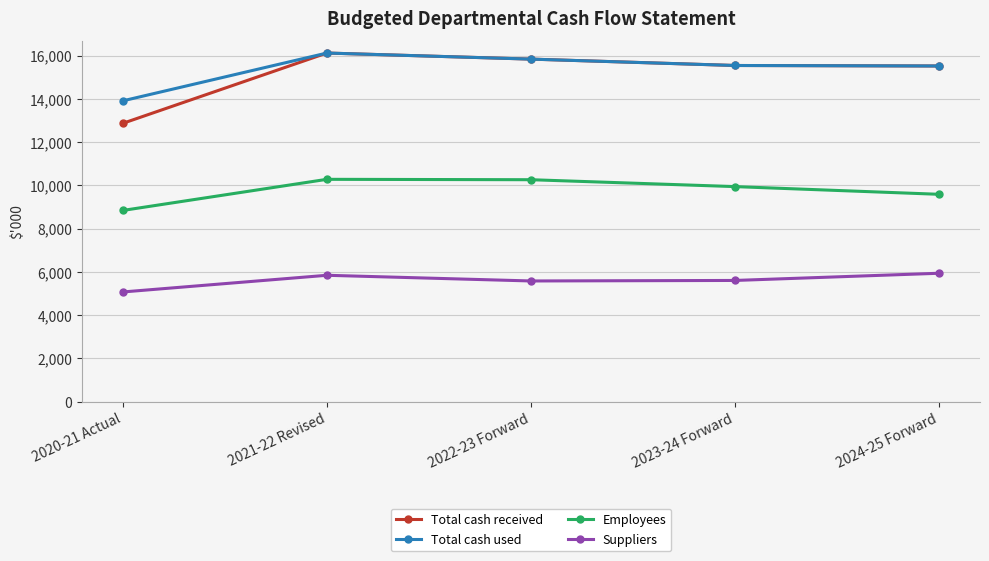

What is the maximum value for Suppliers?

5936